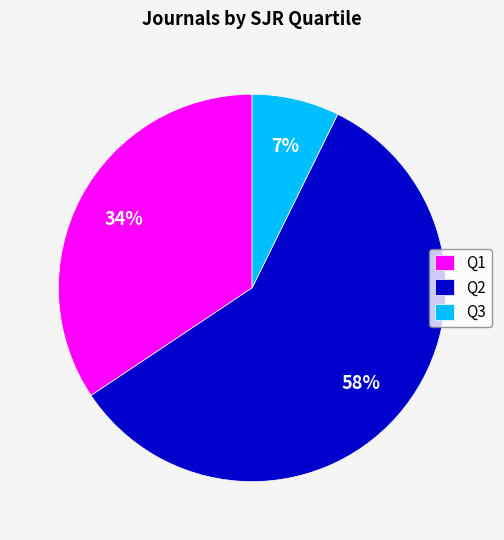

Combined, do Q1 and Q2 account for over 50%?

Yes